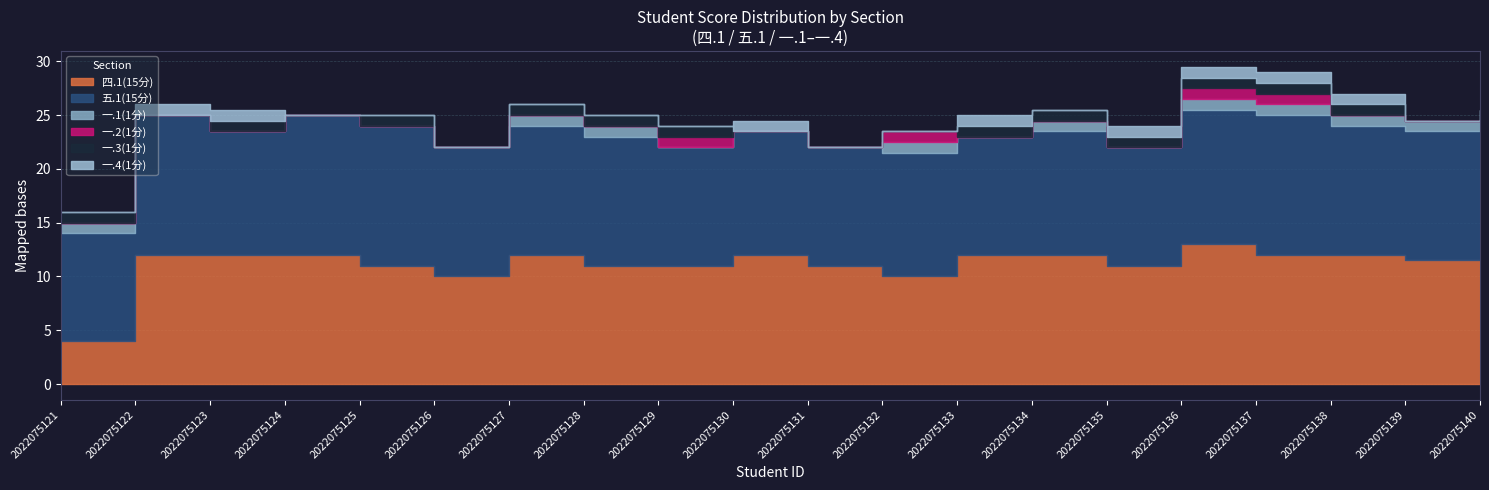

What are all the series names shown in the legend?

四.1(15分), 五.1(15分), 一.1(1分), 一.2(1分), 一.3(1分), 一.4(1分)